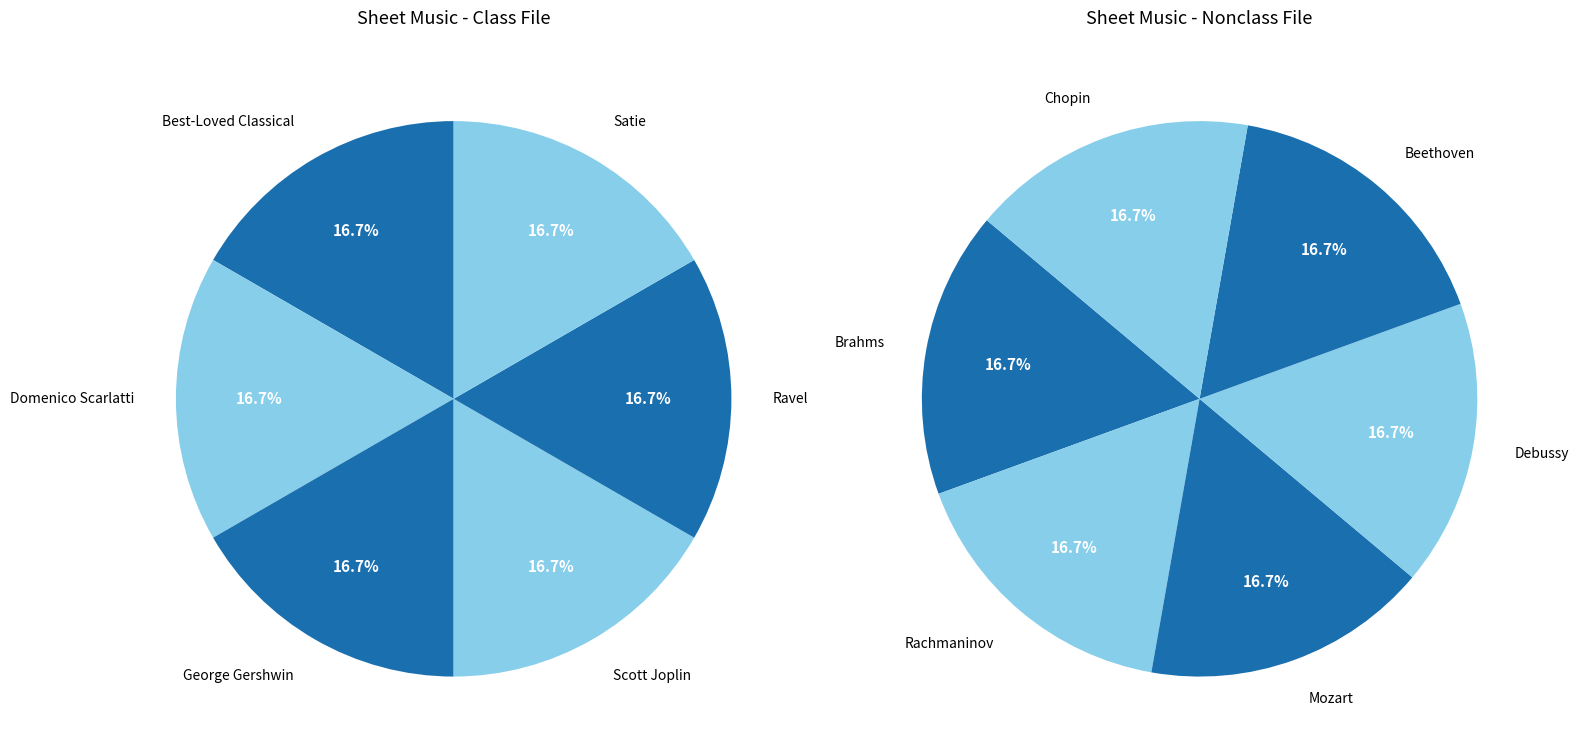

Is there any slice that represents more than half of the pie?

No